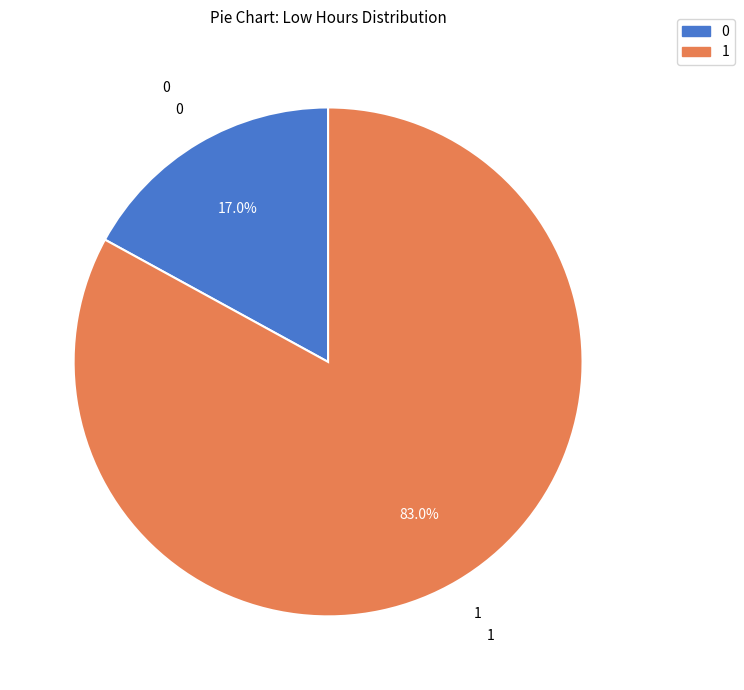

Is there any slice that represents more than half of the pie?

Yes